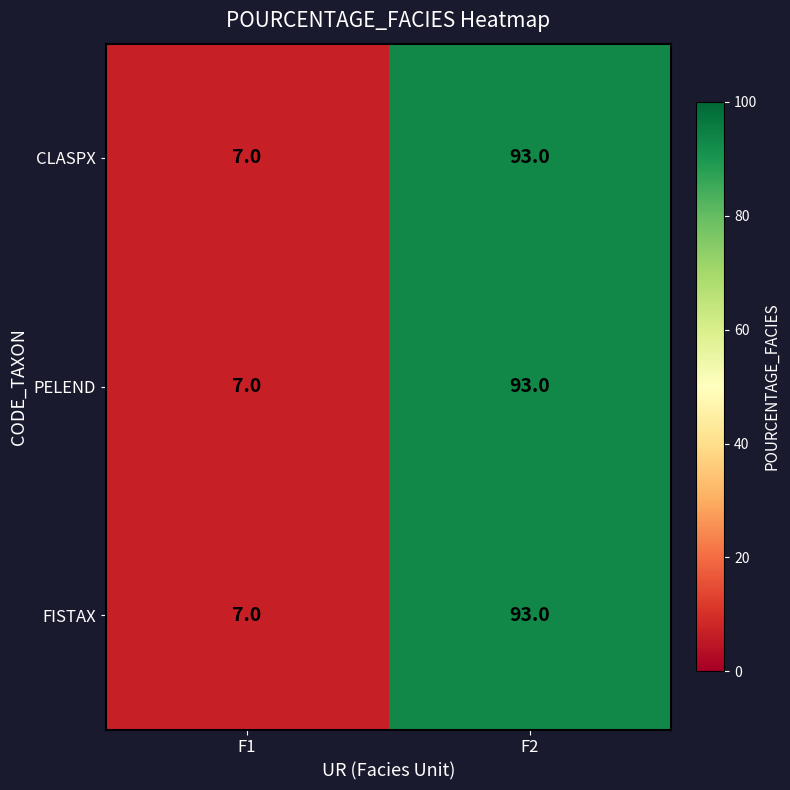

Reading left to right, transcribe all the data shown in this chart.

CLASPX: F1=7	F2=93
PELEND: F1=7	F2=93
FISTAX: F1=7	F2=93